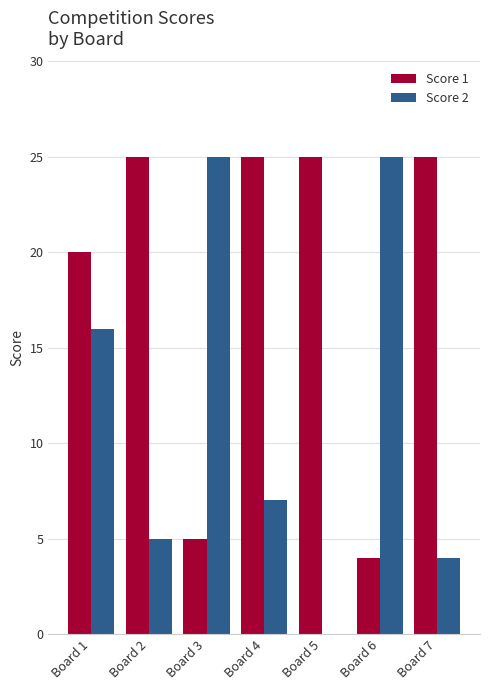

What is the sum of all Score 1 values?

129